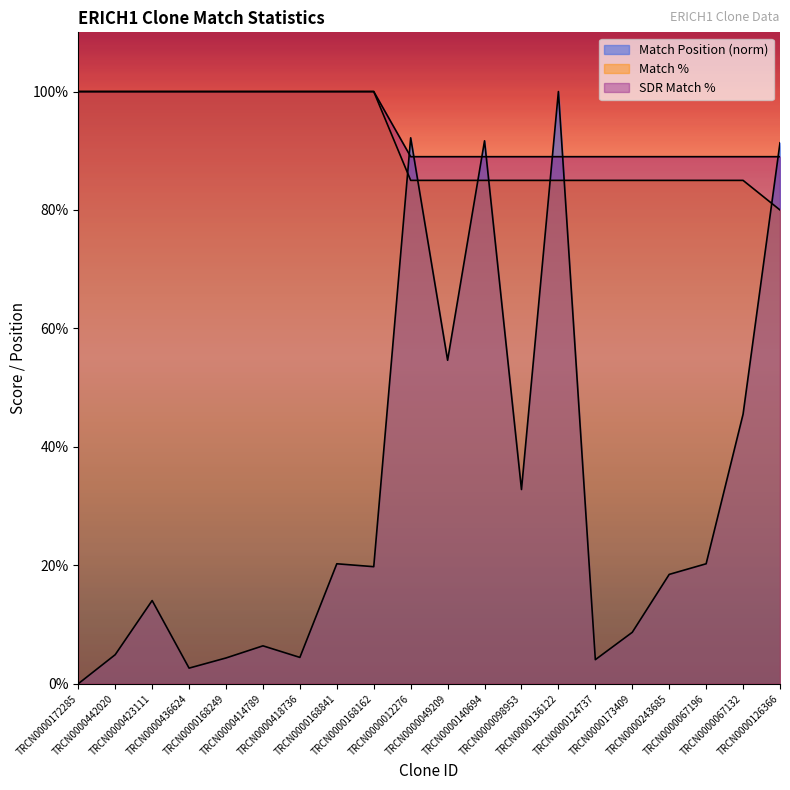

What is the approximate value of Match % at TRCN0000423111?

100.0